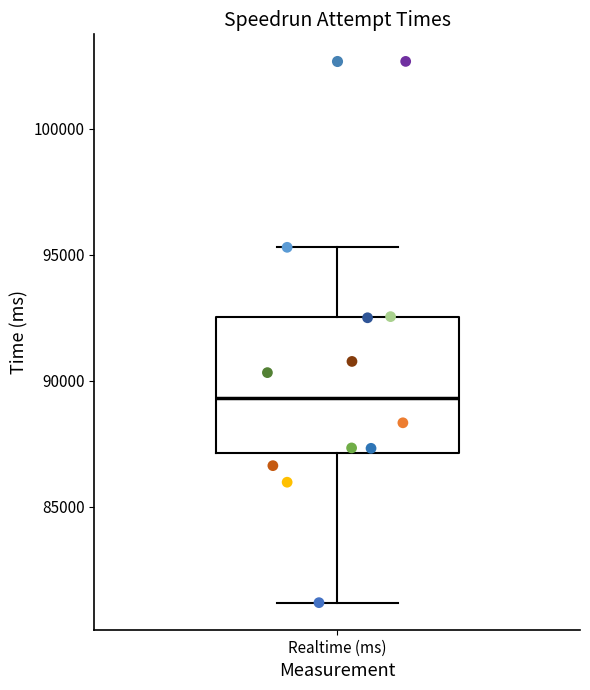

Read this box plot against the y-axis: the position of the median line, the range covered by the box, and the ends of both whiskers. The values are not printed on the chart, so give them approximately, as read against the axis.

median 89500, box 87000 to 92500, whiskers 81000 to 95500